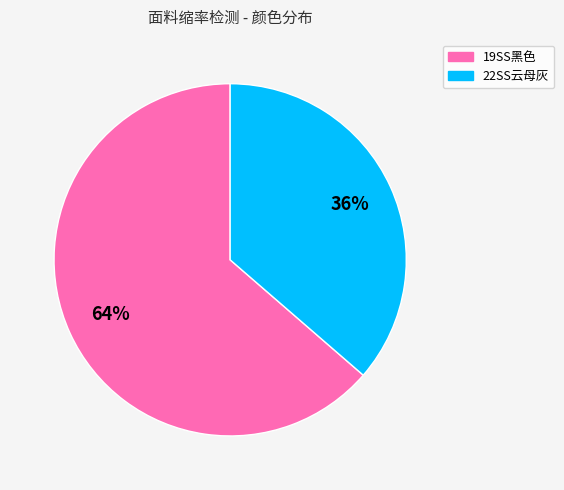

Does any single category account for the majority?

Yes